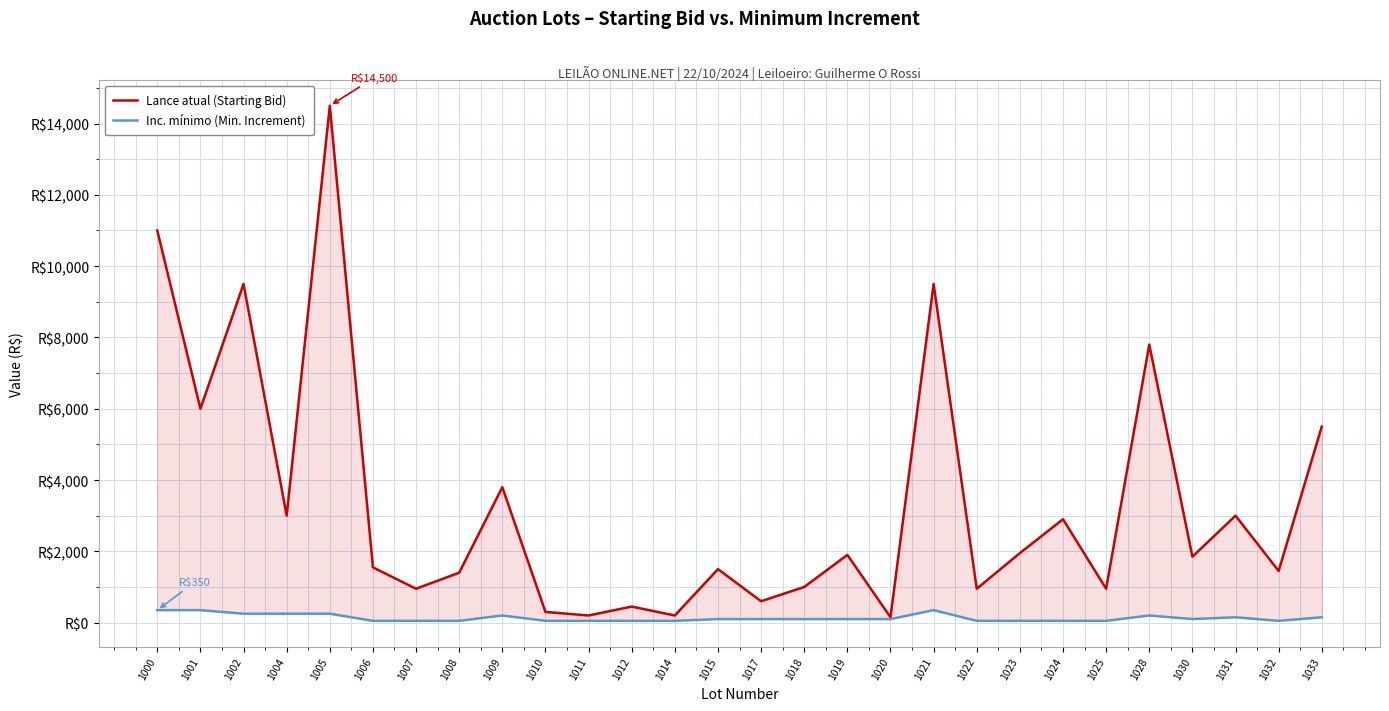

How many Inc. mínimo (Min. Increment) values are between 50 and 200?

22